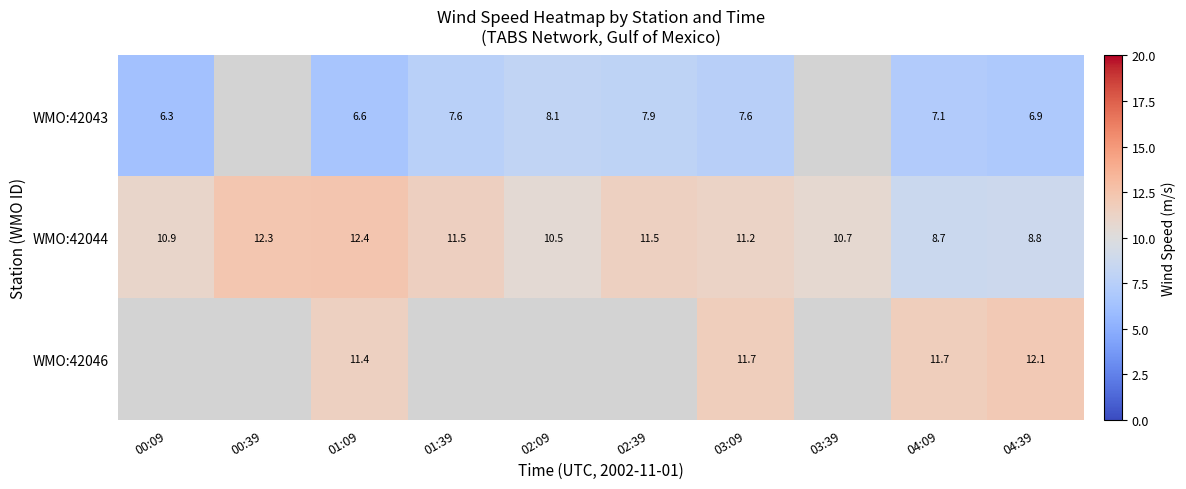

What is the minimum value shown in the chart?

6.3